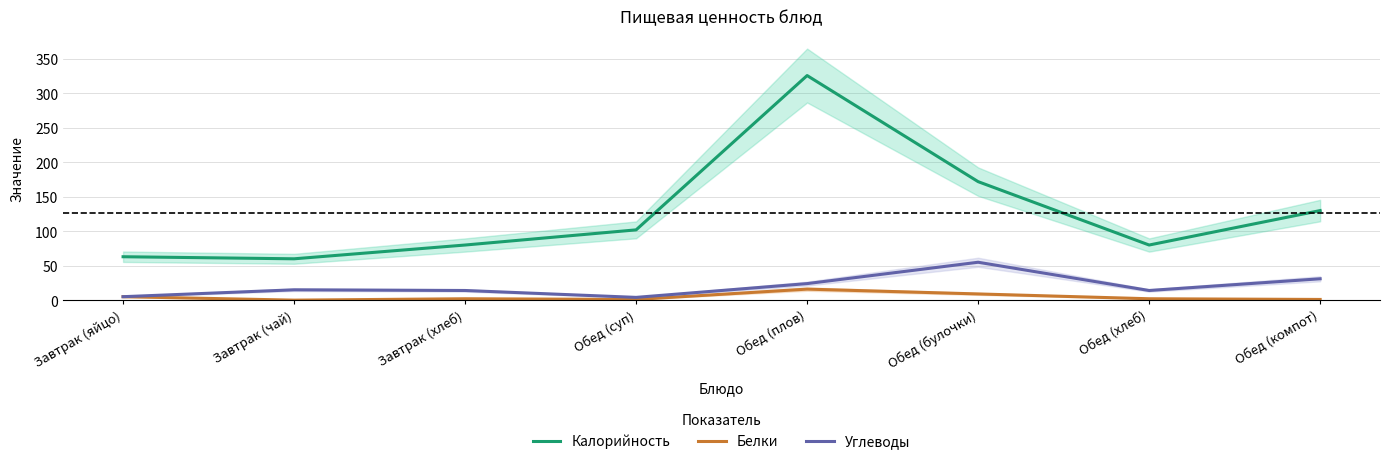

List the series in order of their peak value, highest first.

Калорийность, Углеводы, Белки